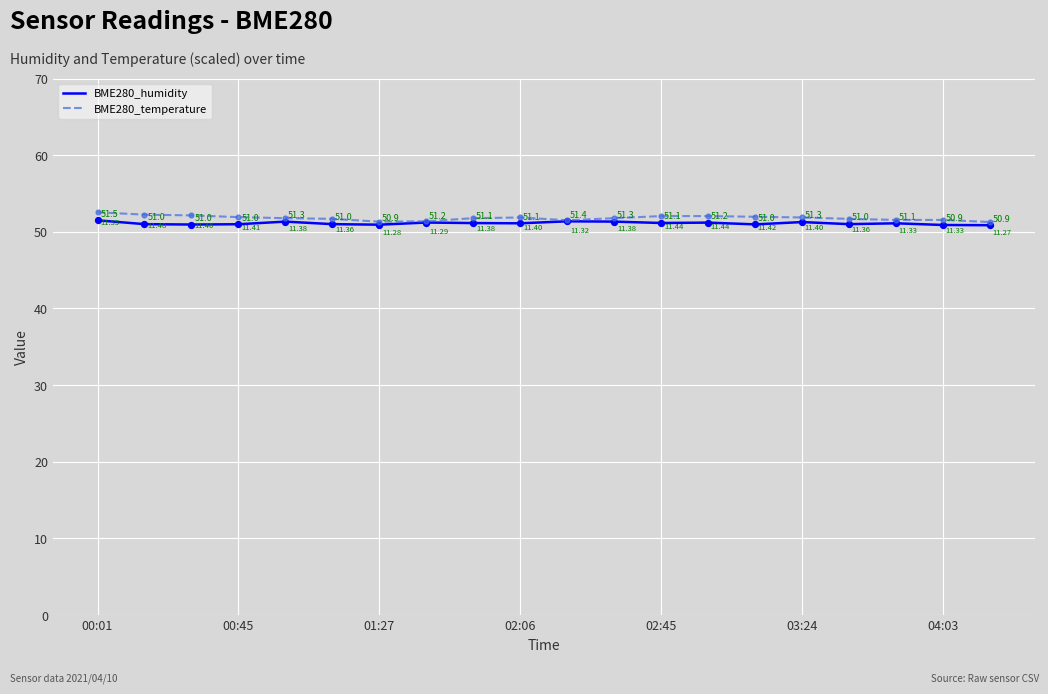

Which series has the largest total across all categories?

BME280_temperature